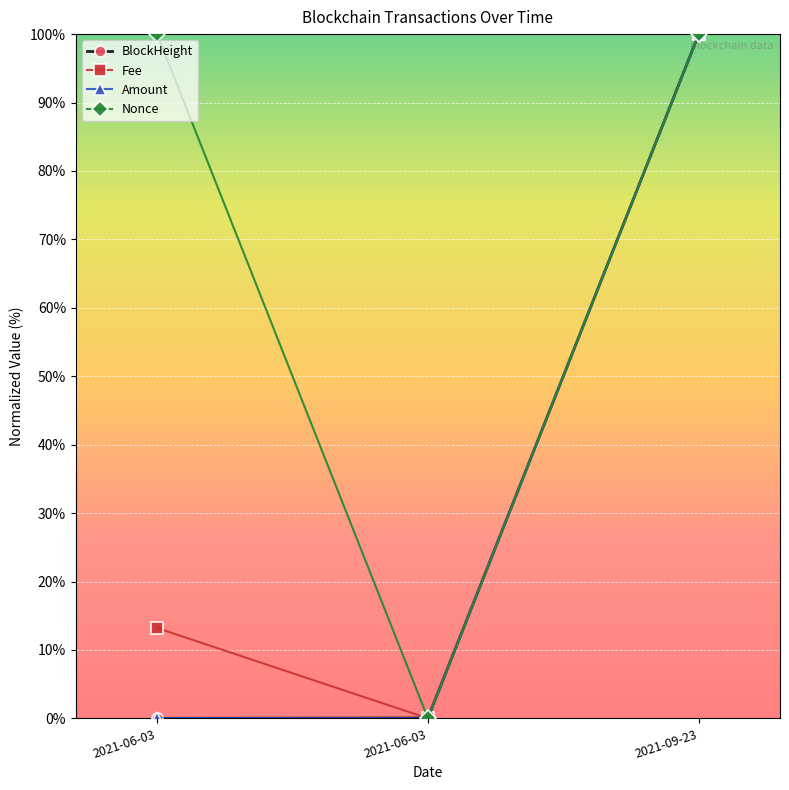

How many lines are shown in the chart?

4